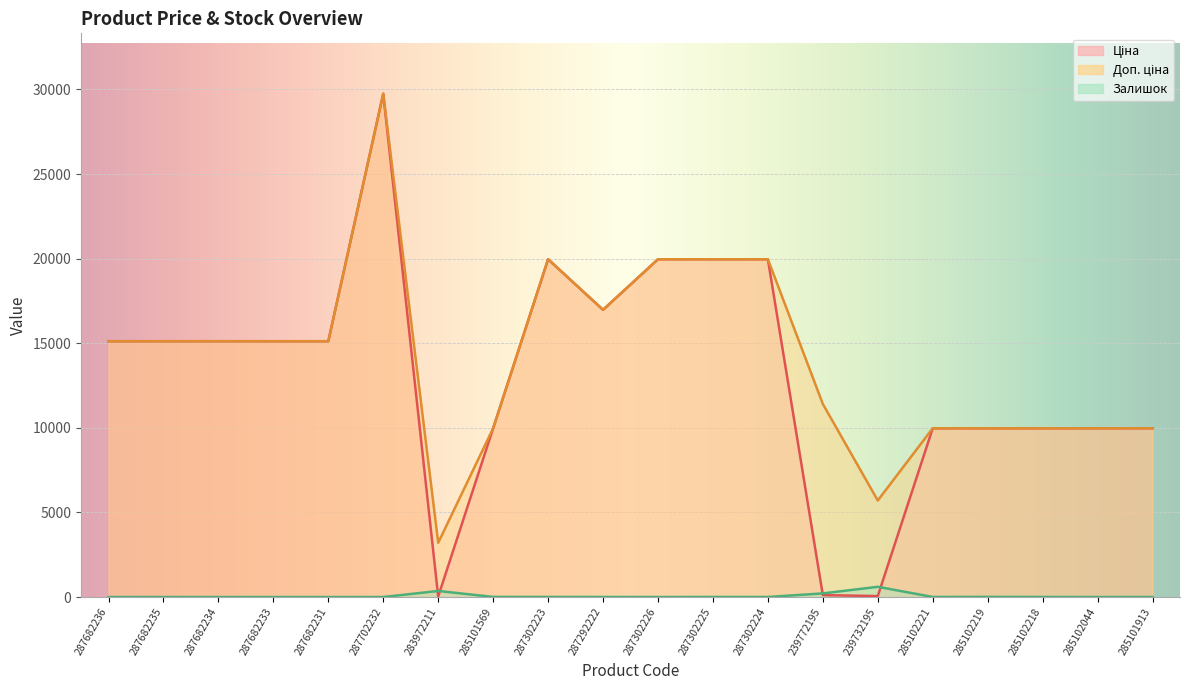

Reading left to right, what are all the values shown in this chart?

Ціна: 15120.0	15120.0	15120.0	15120.0	15120.0	29747.2	32.0	9975.0	19964.2	16976.3	19964.2	19964.2	19964.2	114.1	57.0	9975.0	9975.0	9975.0	9975.0	9975.0
Доп. ціна: 15120.0	15120.0	15120.0	15120.0	15120.0	29747.2	3205.0	9975.0	19964.2	16976.3	19964.2	19964.2	19964.2	11410.0	5705.0	9975.0	9975.0	9975.0	9975.0	9975.0
Залишок: 0.0	0.0	0.0	0.0	0.0	0.0	360.0	7.0	7.0	4.0	1.0	5.0	3.0	215.0	605.0	5.0	9.0	3.0	0.0	1.0